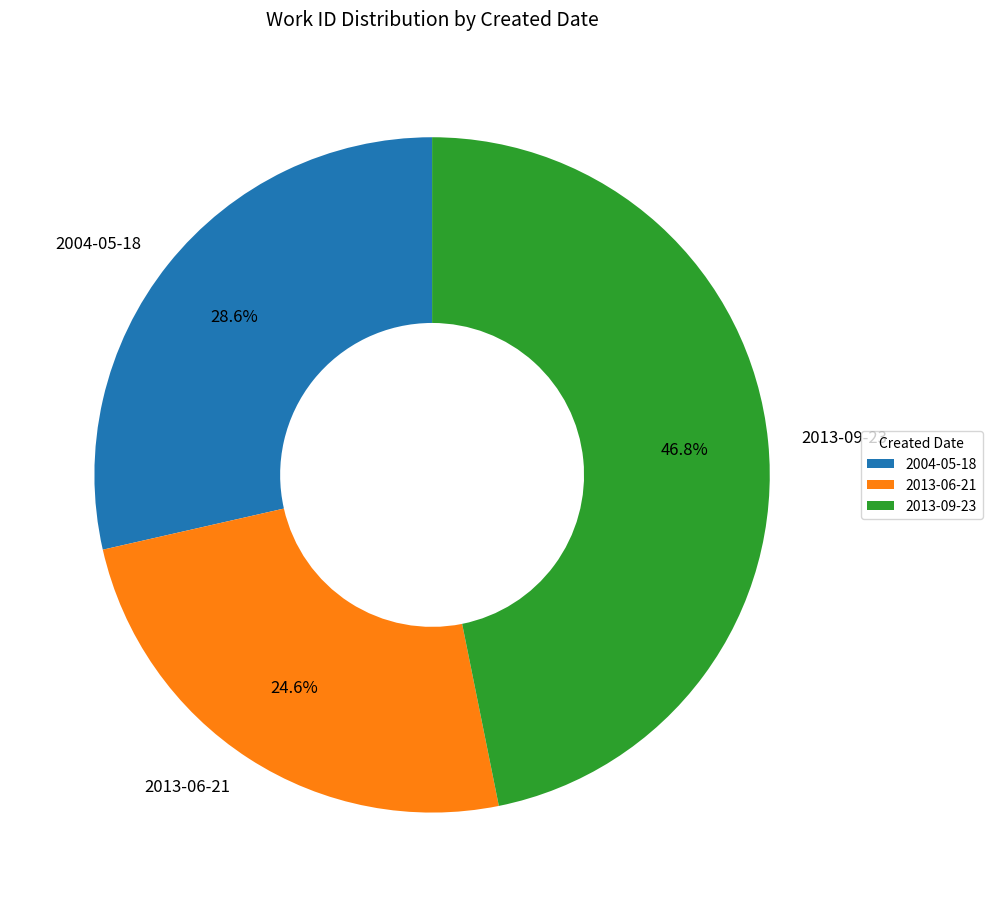

What percentage is NOT represented by 2013-06-21?

75.4%